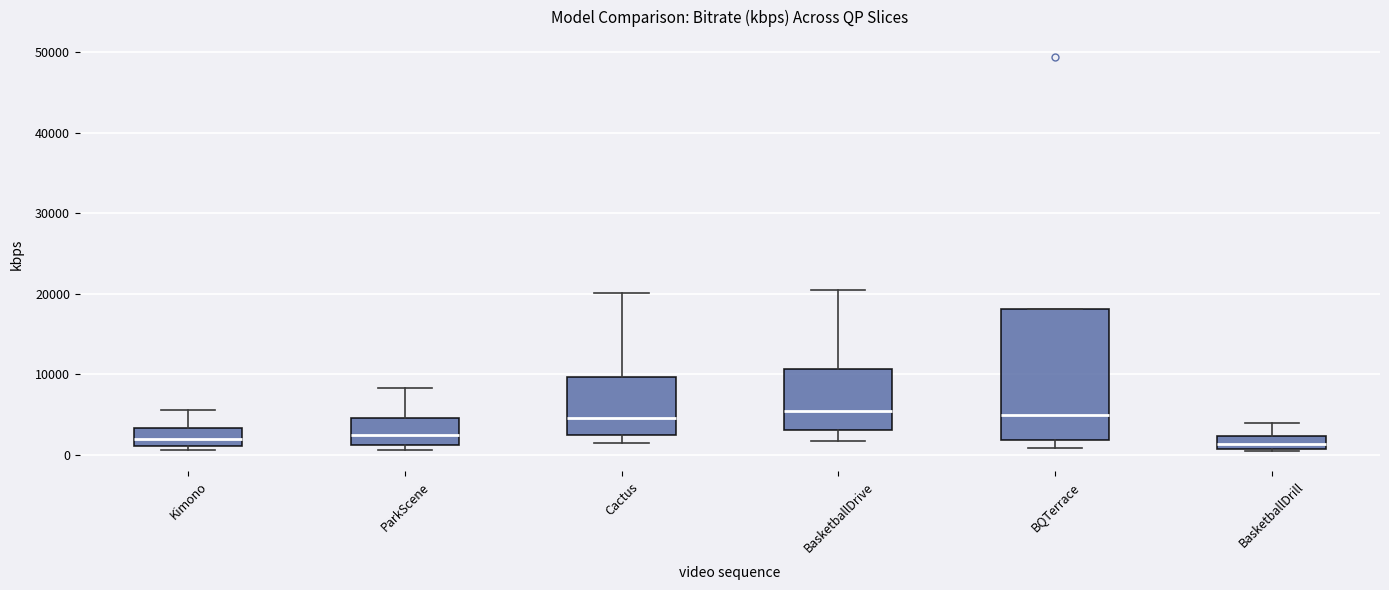

Reading left to right, read every box against the y-axis: the position of its median line, the range the box covers, and the ends of its whiskers. The values are not printed on the chart, so give them approximately, as read against the axis.

Kimono: median 2000, box 1000 to 3000, whiskers 1000 (just below the box's lower edge) to 6000
ParkScene: median 2000, box 1000 to 5000, whiskers 1000 (just below the box's lower edge) to 8000
Cactus: median 5000, box 2000 to 10000, whiskers 1000 to 20000
BasketballDrive: median 5000, box 3000 to 11000, whiskers 2000 to 20000
BQTerrace: median 5000, box 2000 to 18000, whiskers 1000 to 18000
BasketballDrill: median 1000 (inside the box), box 1000 to 2000, whiskers 0 to 4000